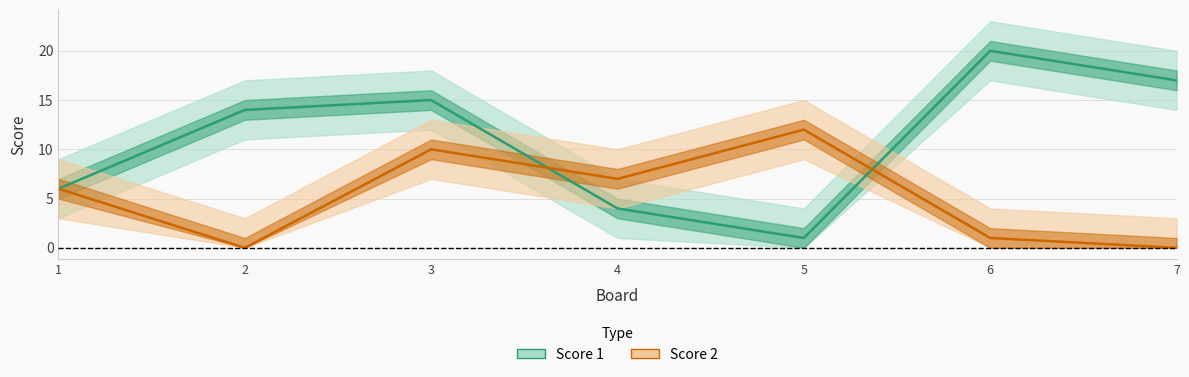

Which series has the largest range (max minus min)?

Score 1